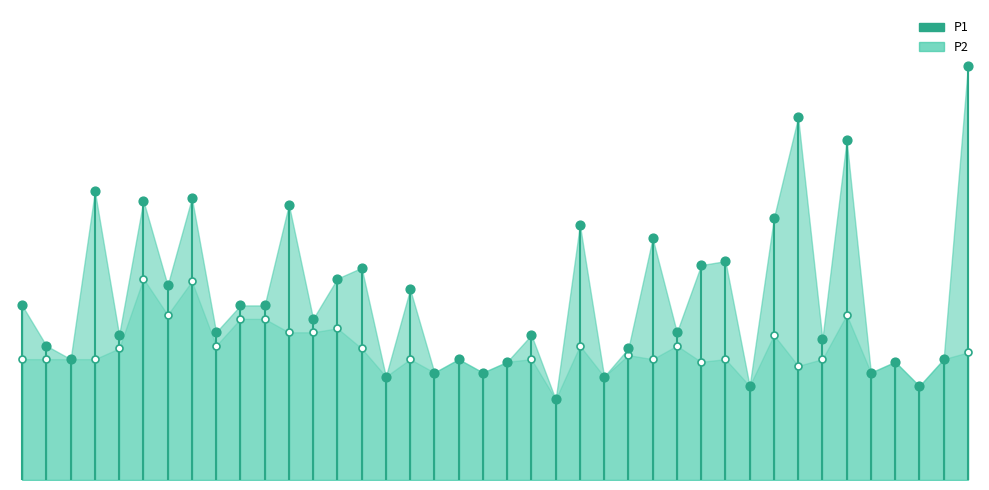

At which category is the sum across all series the highest?

01:37